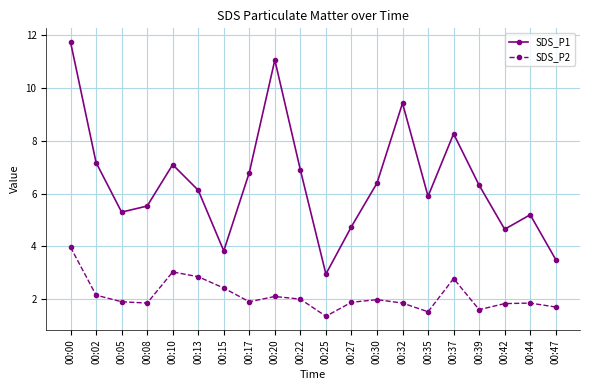

Which series has the largest range (max minus min)?

SDS_P1